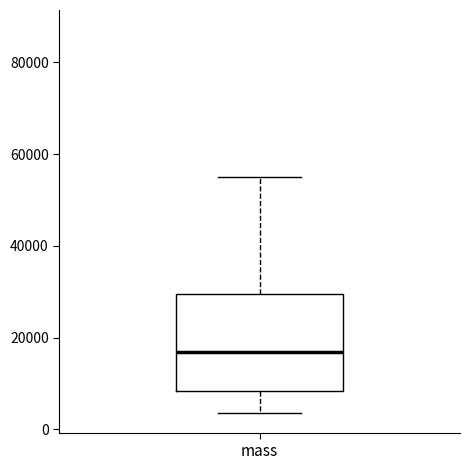

Read this box plot against the y-axis: the position of the median line, the range covered by the box, and the ends of both whiskers. The values are not printed on the chart, so give them approximately, as read against the axis.

median 16000, box 8000 to 30000, whiskers 4000 to 54000